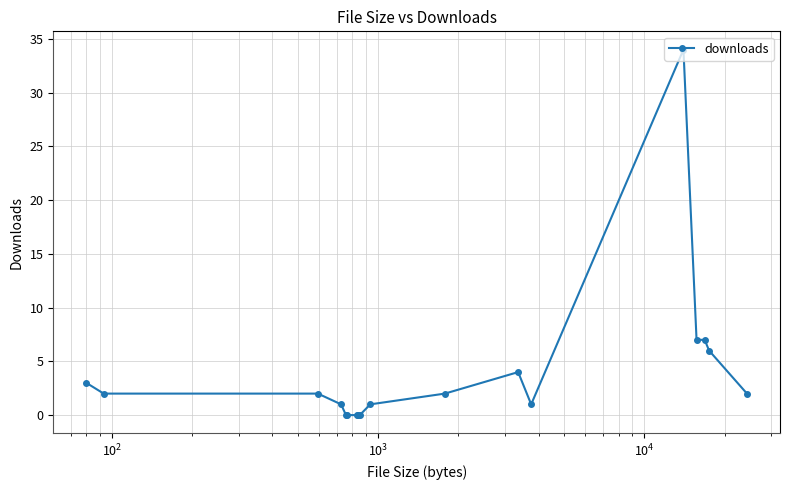

What is the greatest value displayed?

34